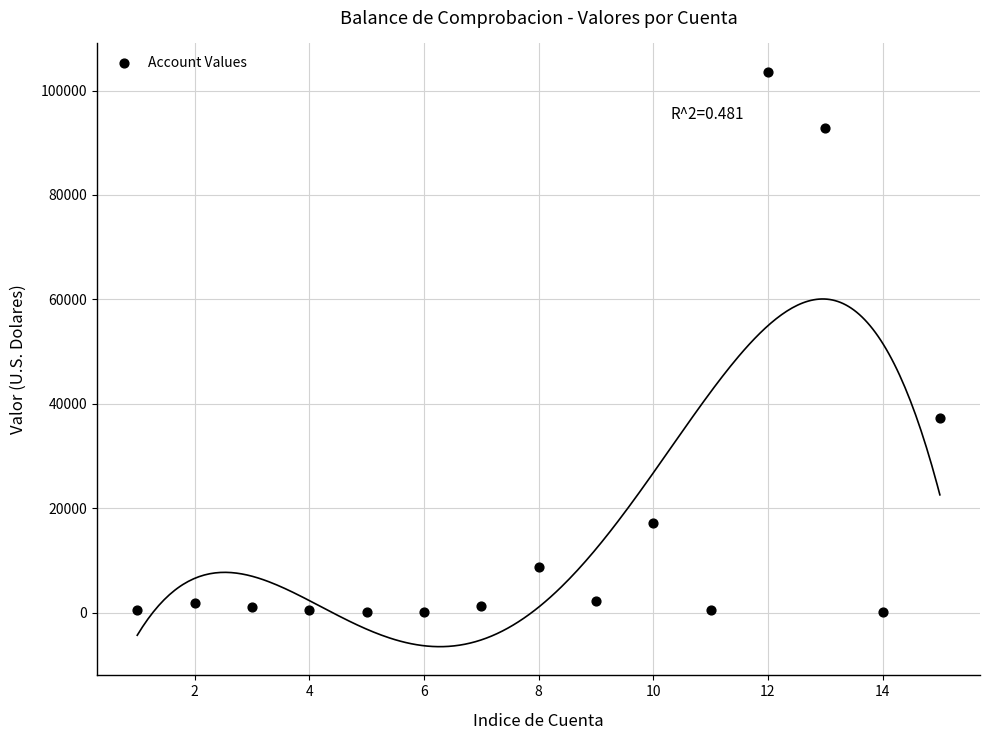

What Y value in the scatter plot is closest to 51858?

37320.9